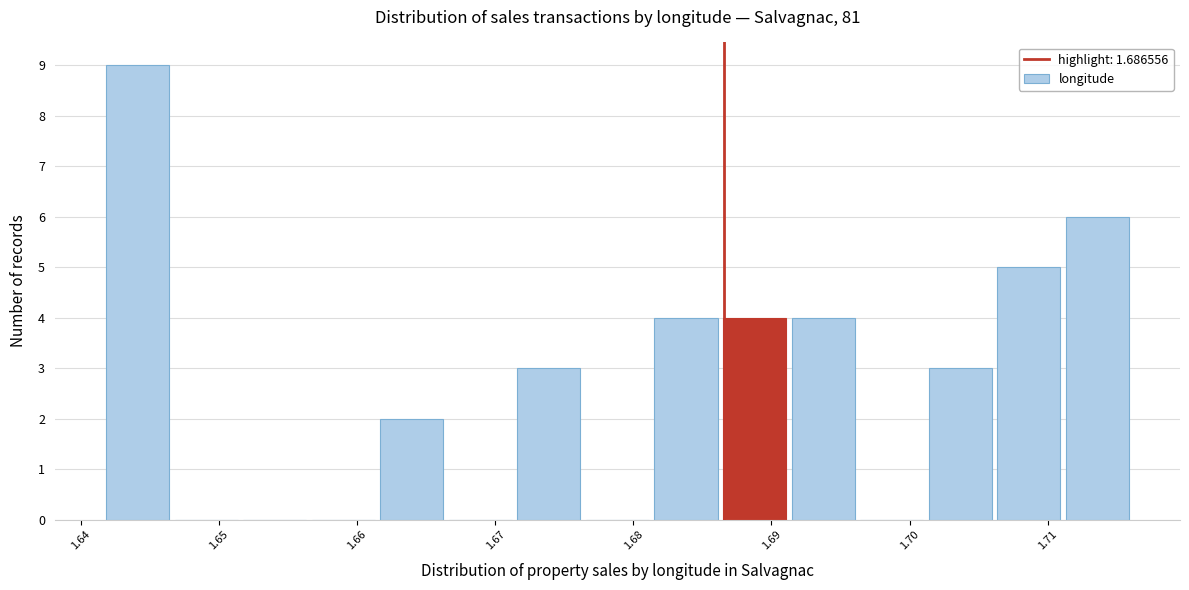

Over which range of the x-axis is the bar tallest?

1.642 to 1.647